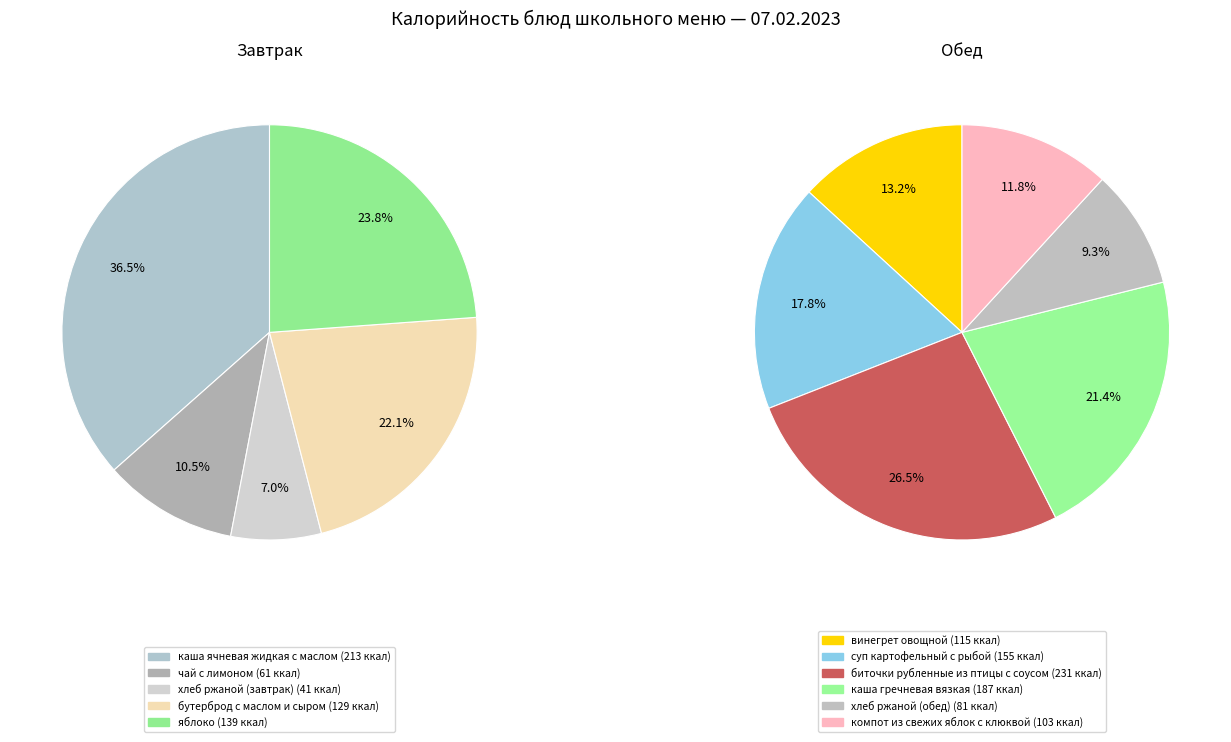

The винегрет овощной slice represents 20% of the pie. True or false?

False